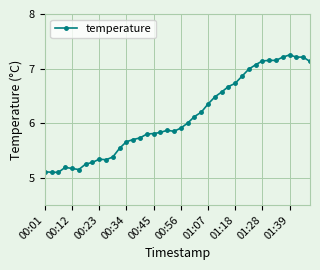

What is the smallest value displayed?

5.1